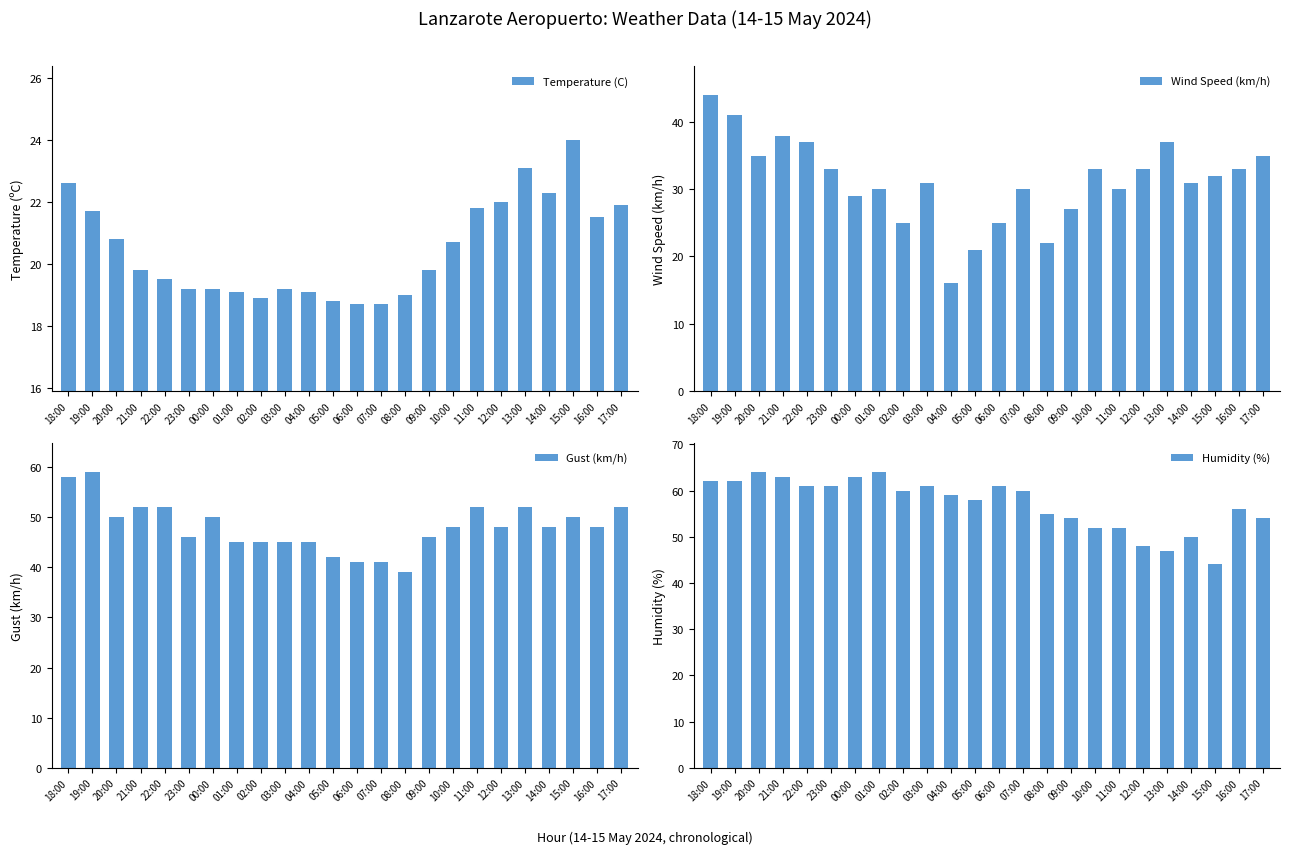

What is the sum of the Humidity (%) values at 15:00 and 12:00?

92